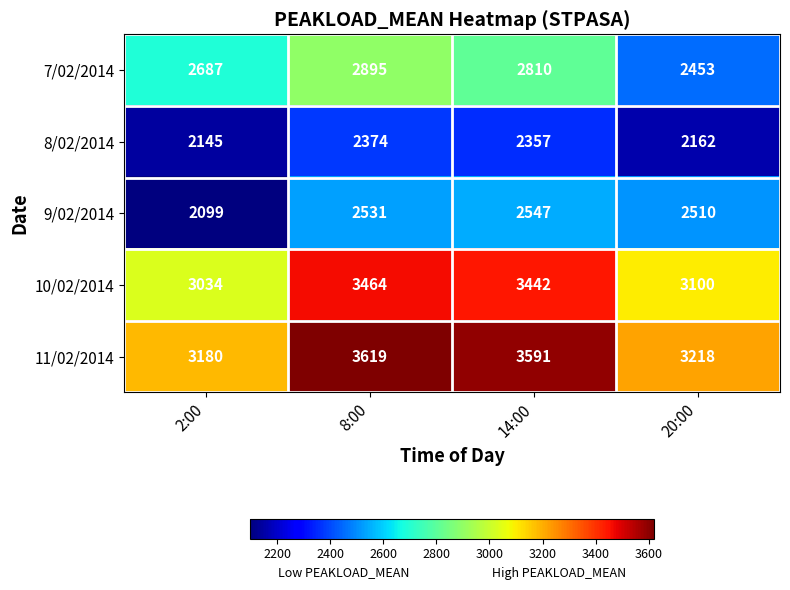

Reading left to right, list all the values displayed in this chart.

7/02/2014: 2:00=2687	8:00=2895	14:00=2810	20:00=2453
8/02/2014: 2:00=2145	8:00=2374	14:00=2357	20:00=2162
9/02/2014: 2:00=2099	8:00=2531	14:00=2547	20:00=2510
10/02/2014: 2:00=3034	8:00=3464	14:00=3442	20:00=3100
11/02/2014: 2:00=3180	8:00=3619	14:00=3591	20:00=3218